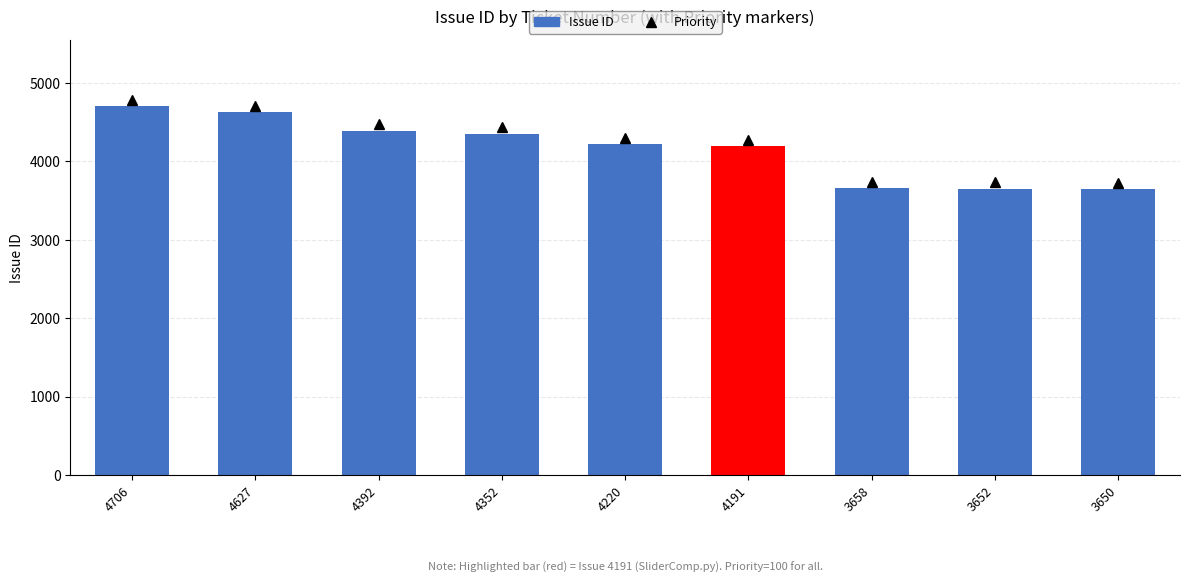

What is the difference between the maximum and minimum values?

1056